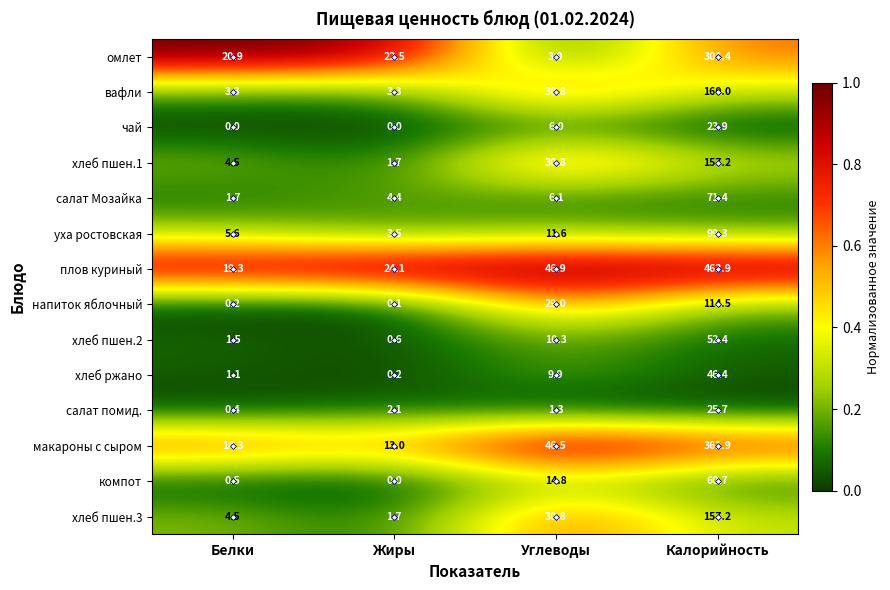

Which series has the largest total across all categories?

плов куриный